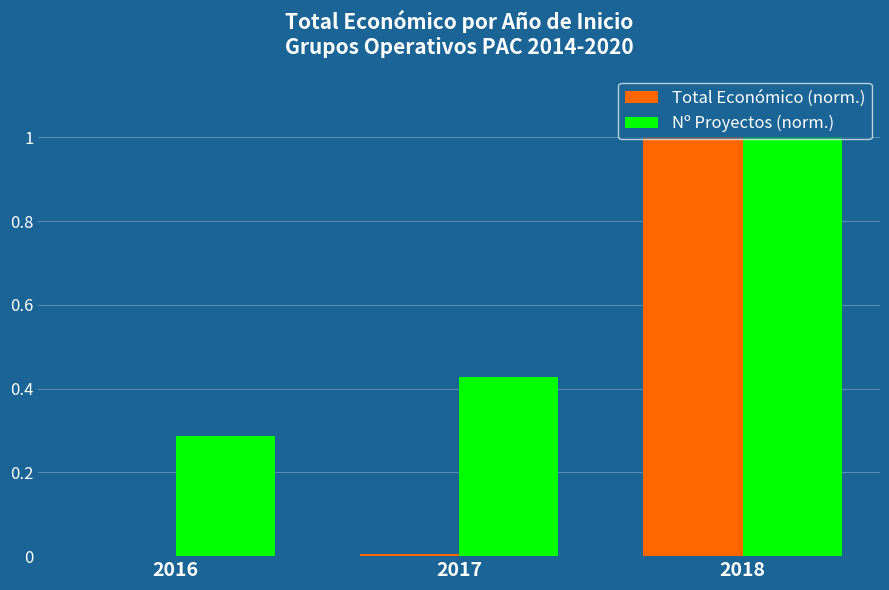

The Total Económico (norm.) series shows 0.3 at 2018. True or false?

False